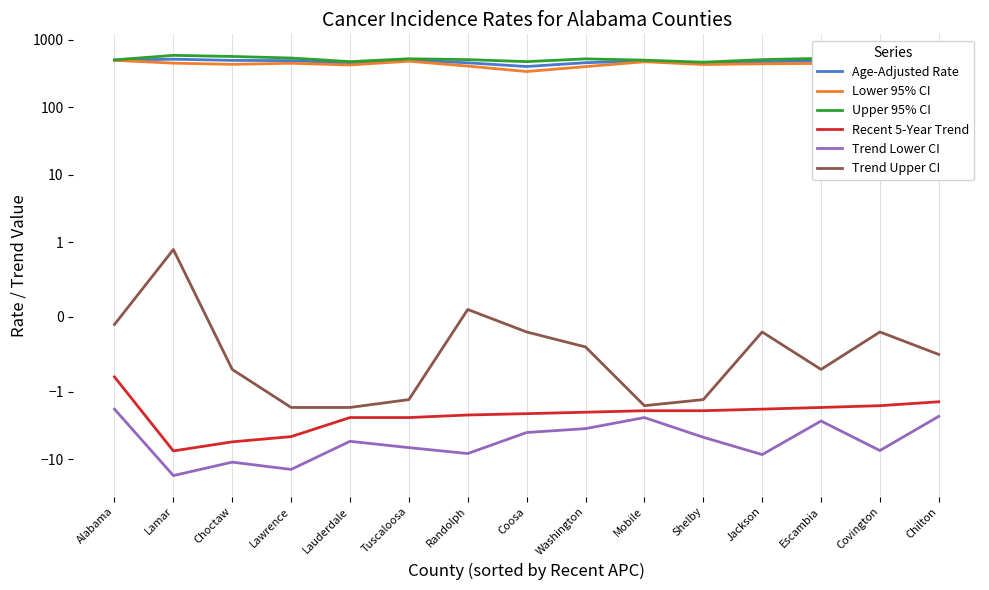

What is the greatest value displayed?

586.3